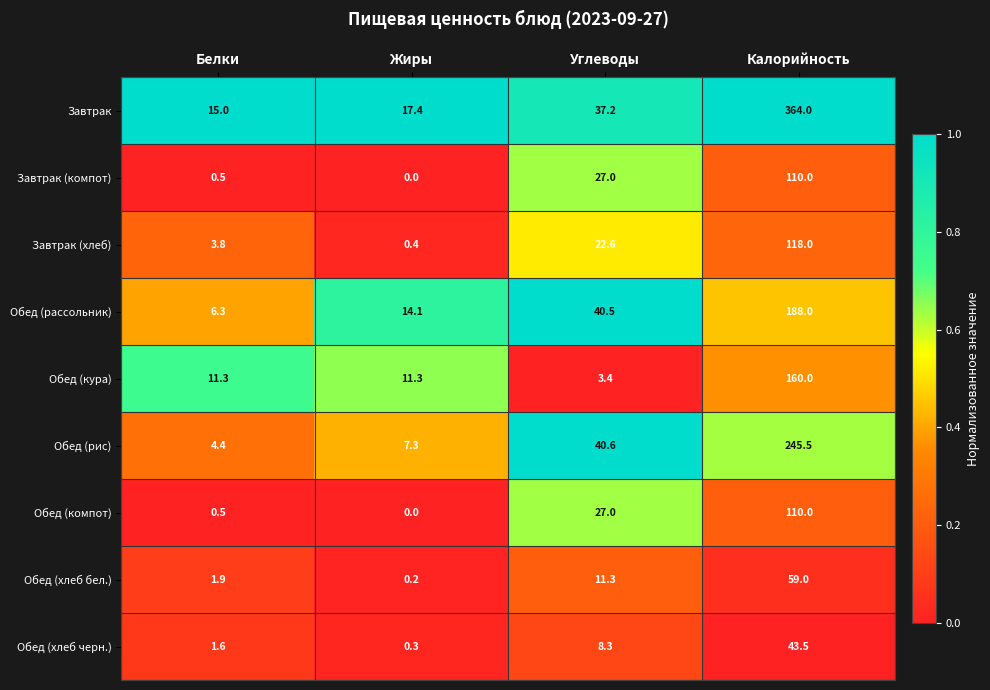

Where is Обед (компот) nearest to the value 55?

Углеводы